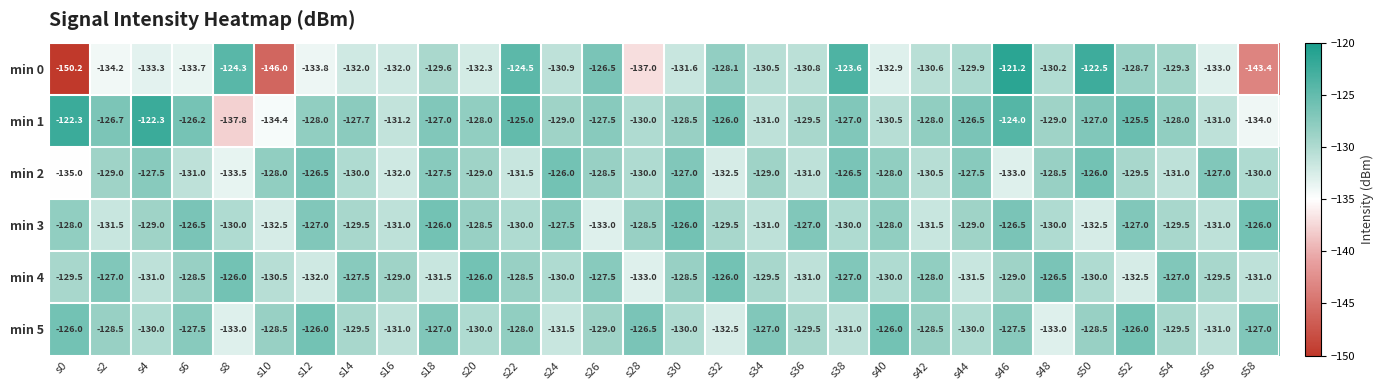

What is the approximate value of min 4 at s28?

-133.0